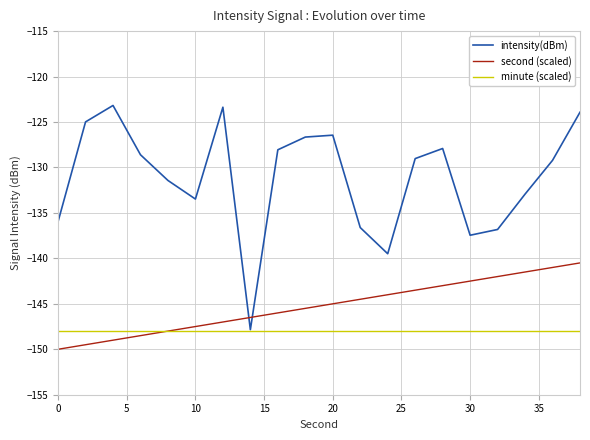

Which series ends up on top after the final intersection of intensity(dBm) and second (scaled)?

intensity(dBm)